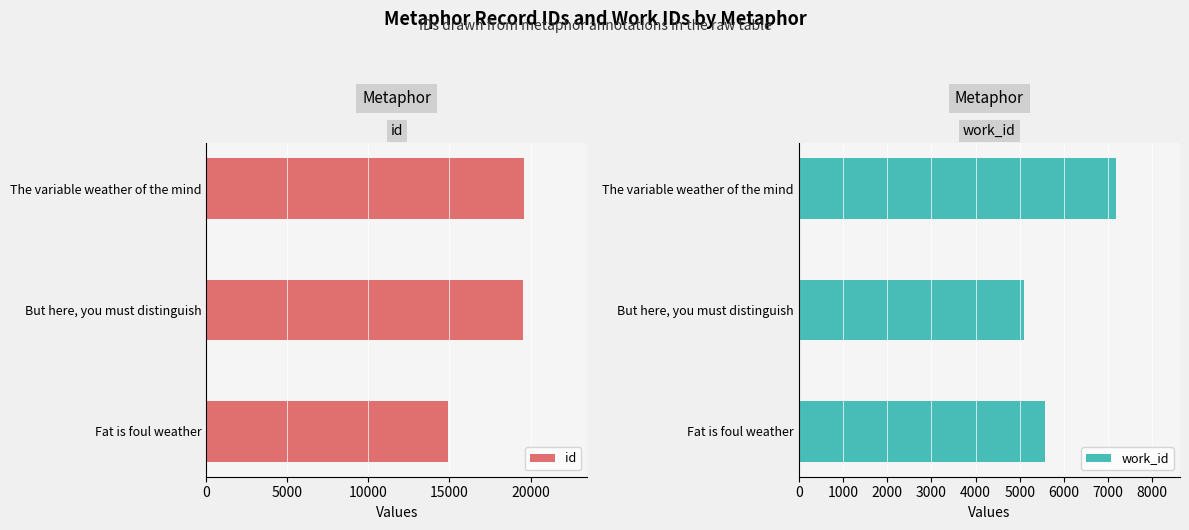

List the labels in order of id value, largest first.

The variable weather of the mind, But here, you must distinguish, Fat is foul weather